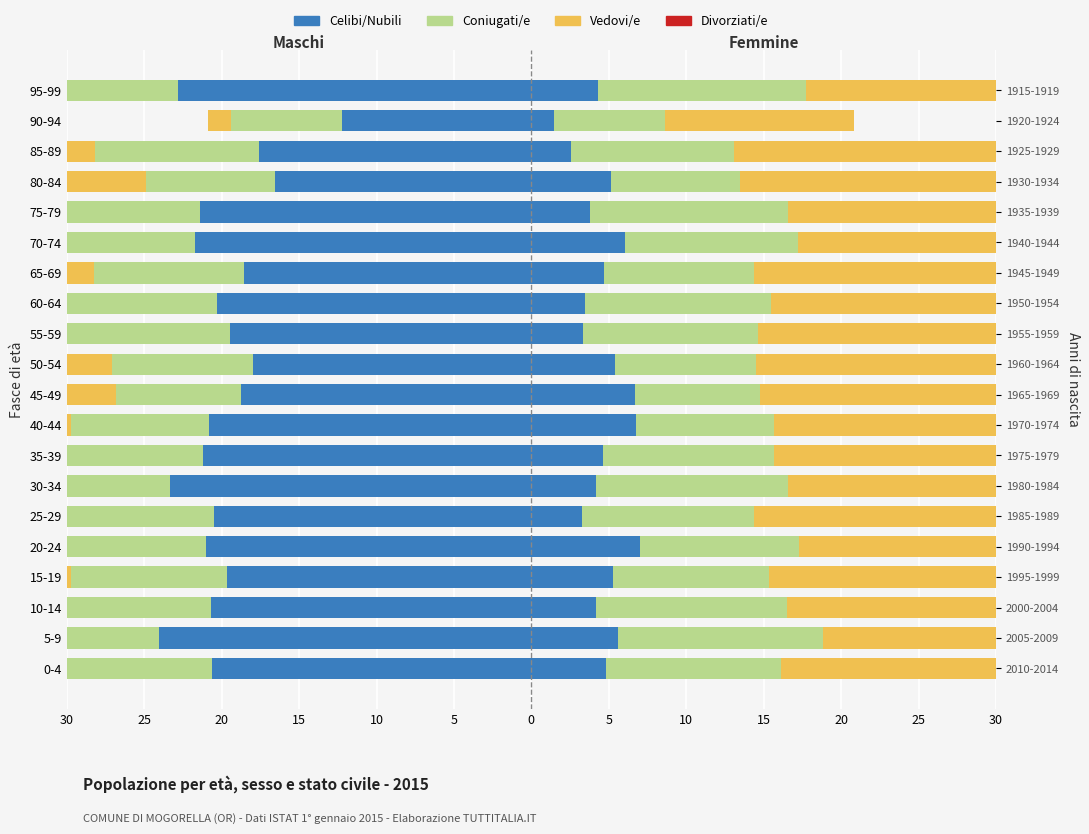

How many groups of bars are there?

20